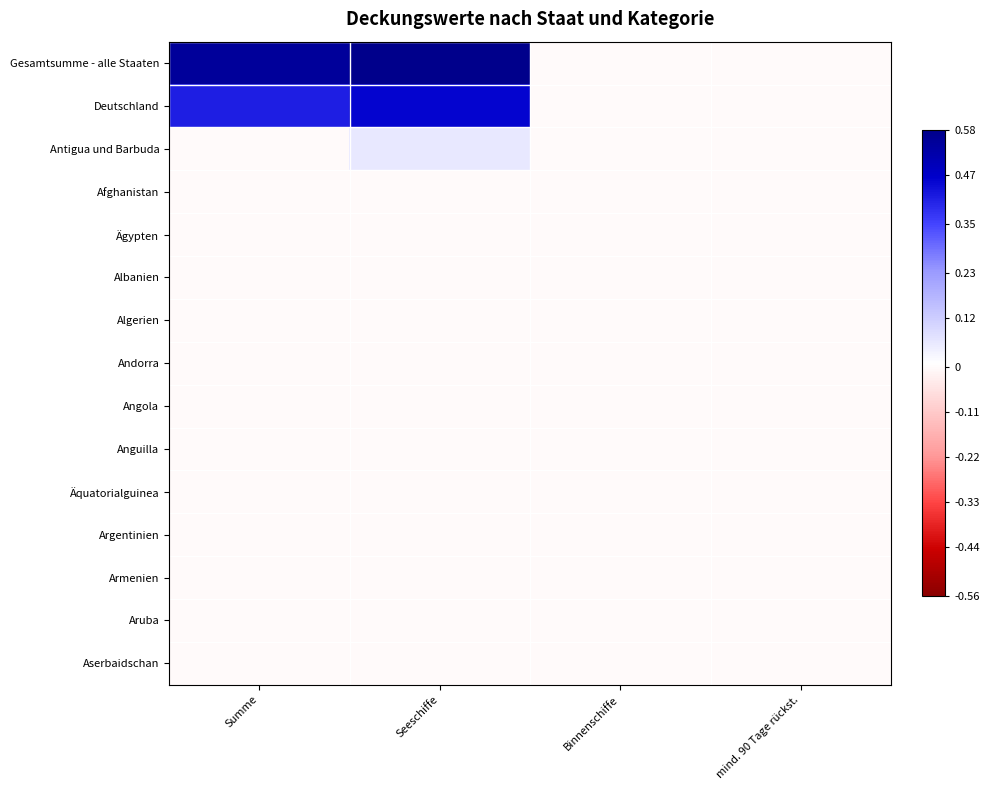

Between Seeschiffe and mind. 90 Tage rückst., which series saw the biggest shift?

Gesamtsumme - alle Staaten